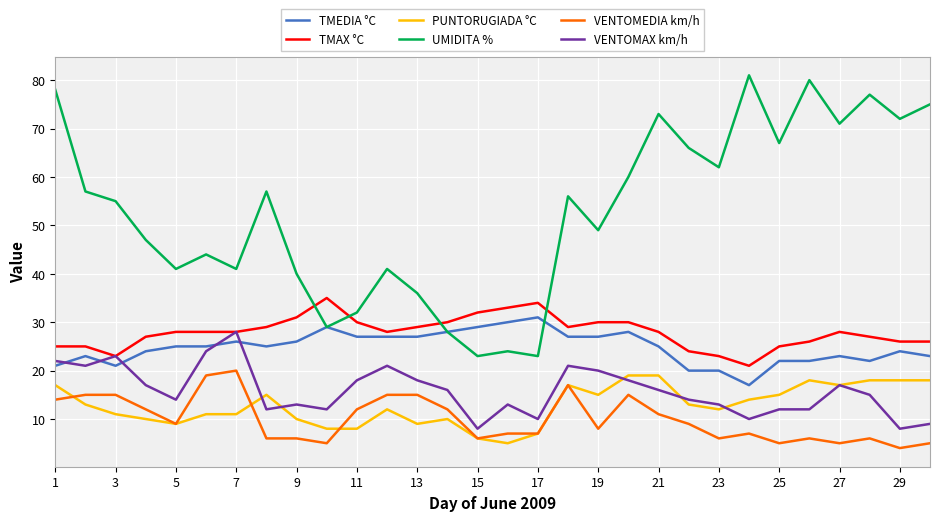

What is the lowest value of the TMEDIA °C series?

17